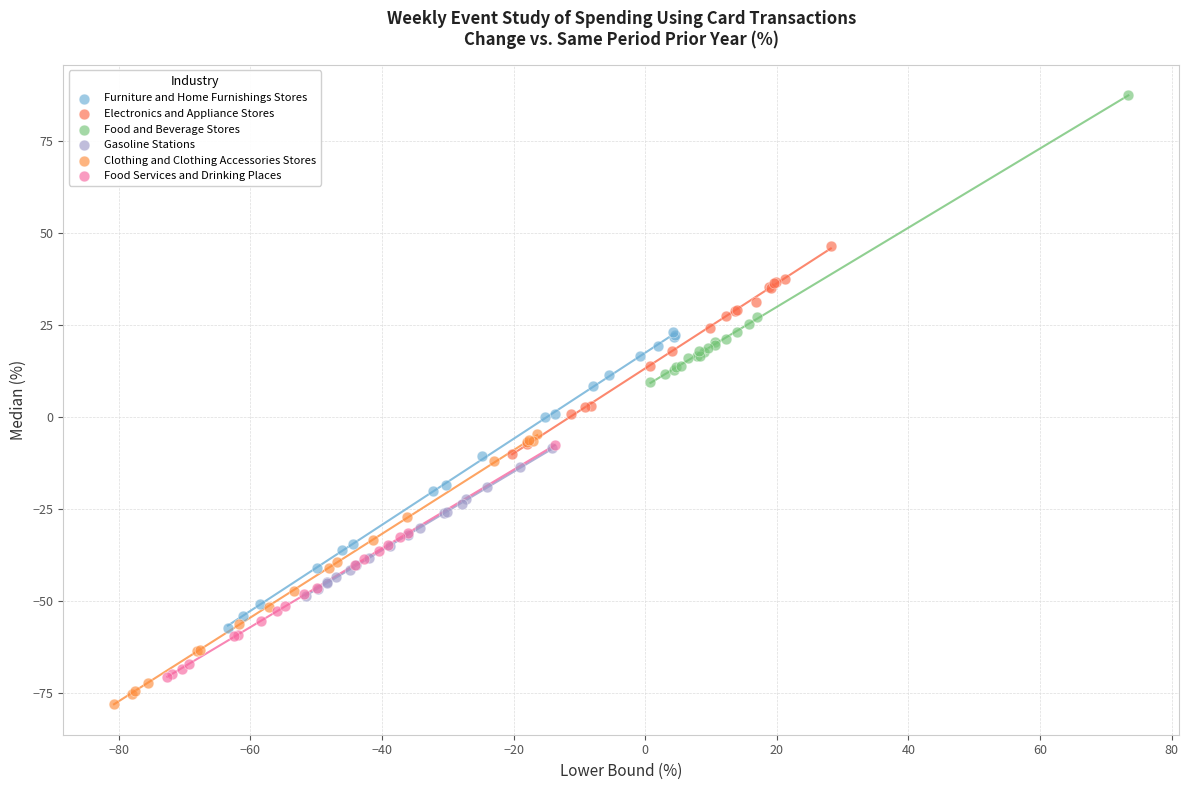

Which series reaches the maximum Y coordinate?

Food and Beverage Stores